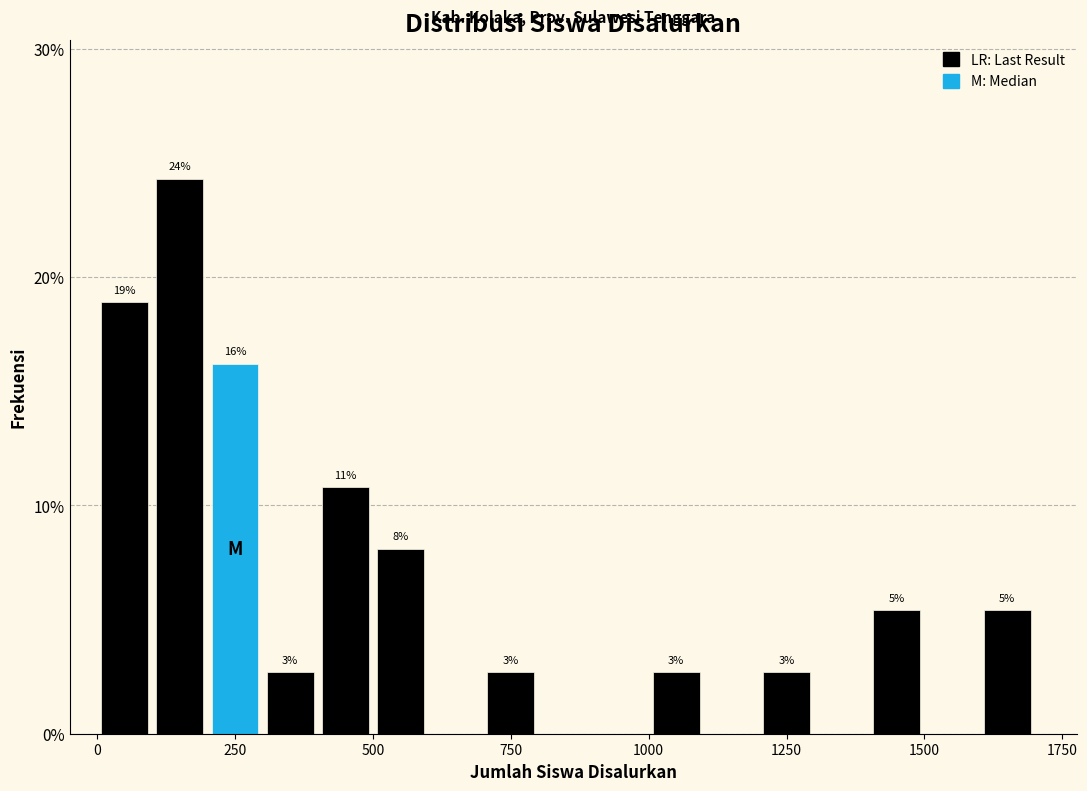

Read against the x-axis, roughly where is the centre of the tallest bar?

150